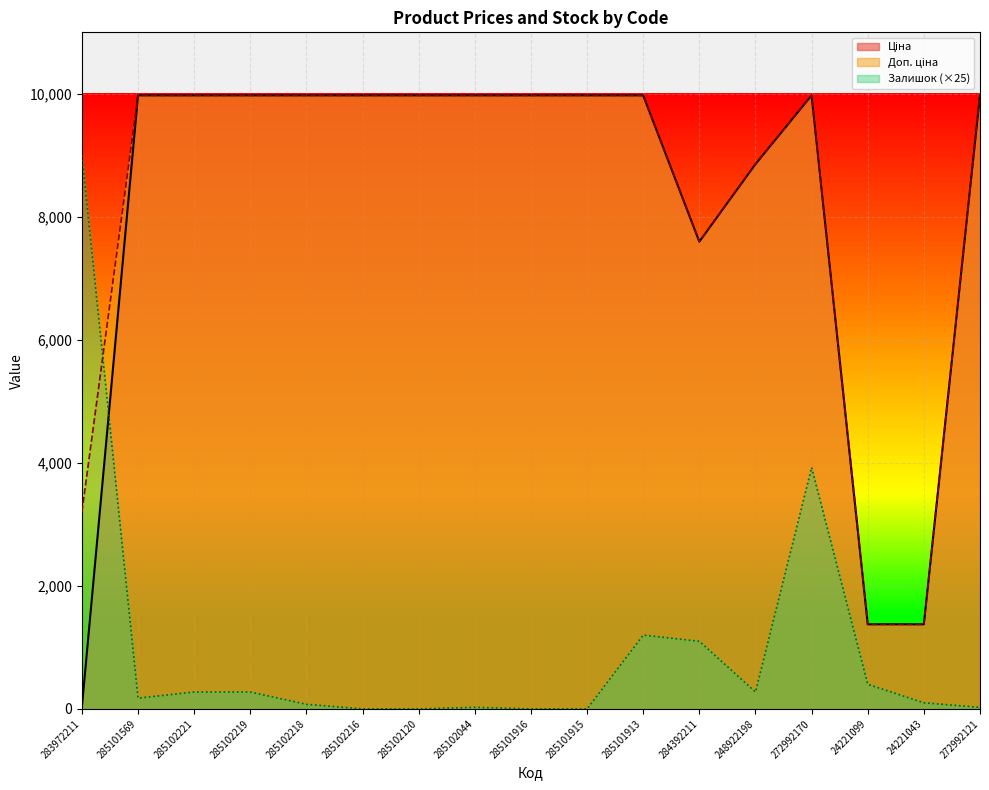

Between 285102216 and 285102219, which is larger?

285102216